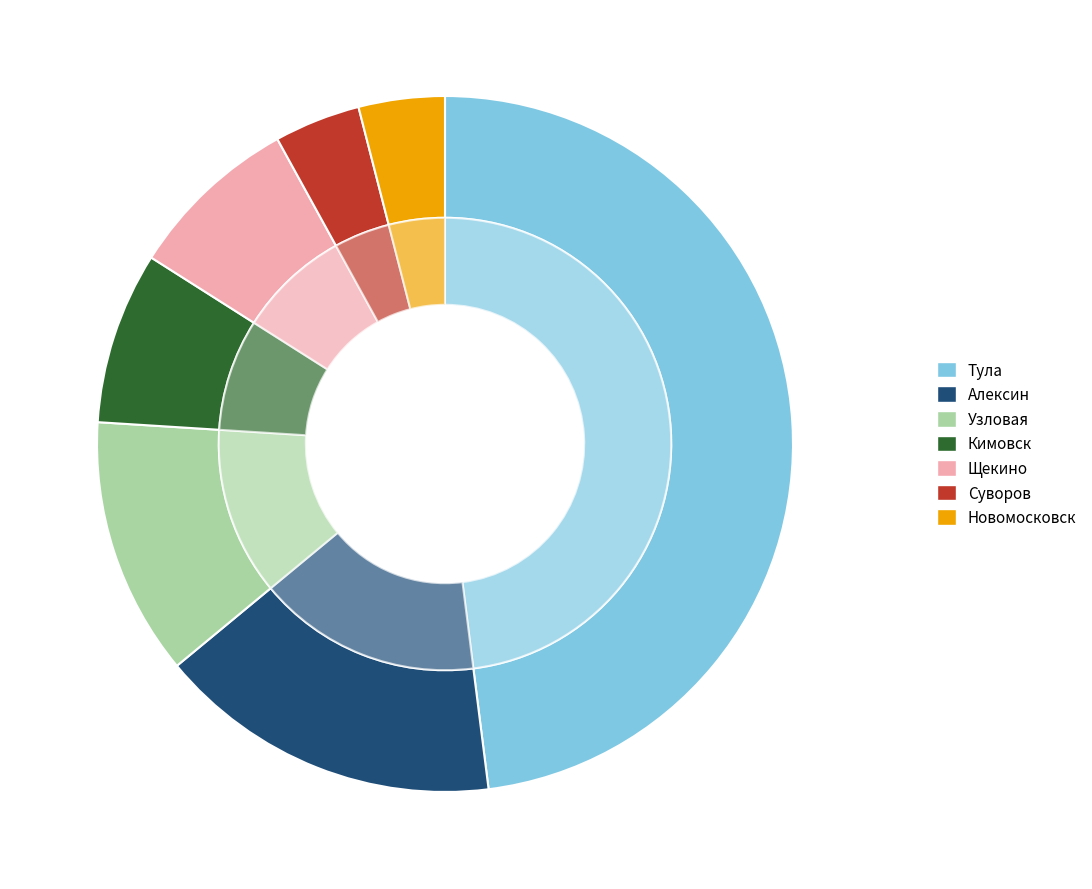

Rank the categories by value from highest to lowest.

Тула, Алексин, Узловая, Кимовск, Щекино, Суворов, Новомосковск